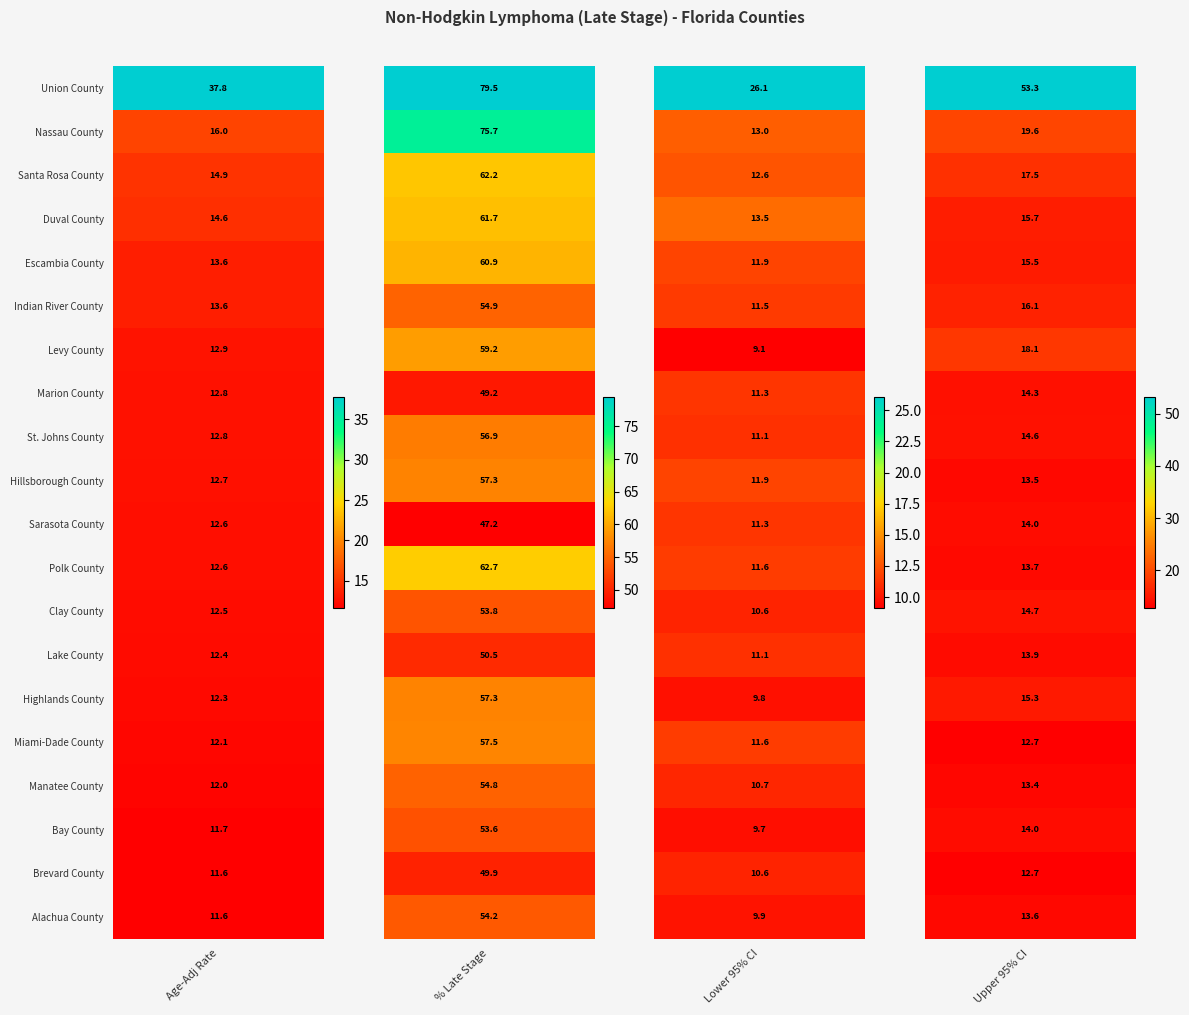

What is the average value of the Nassau County series?

31.1